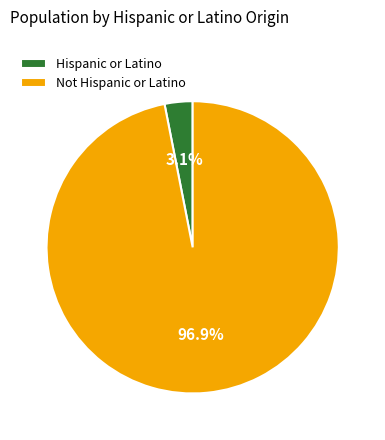

Rank the categories by value from highest to lowest.

Not Hispanic or Latino, Hispanic or Latino